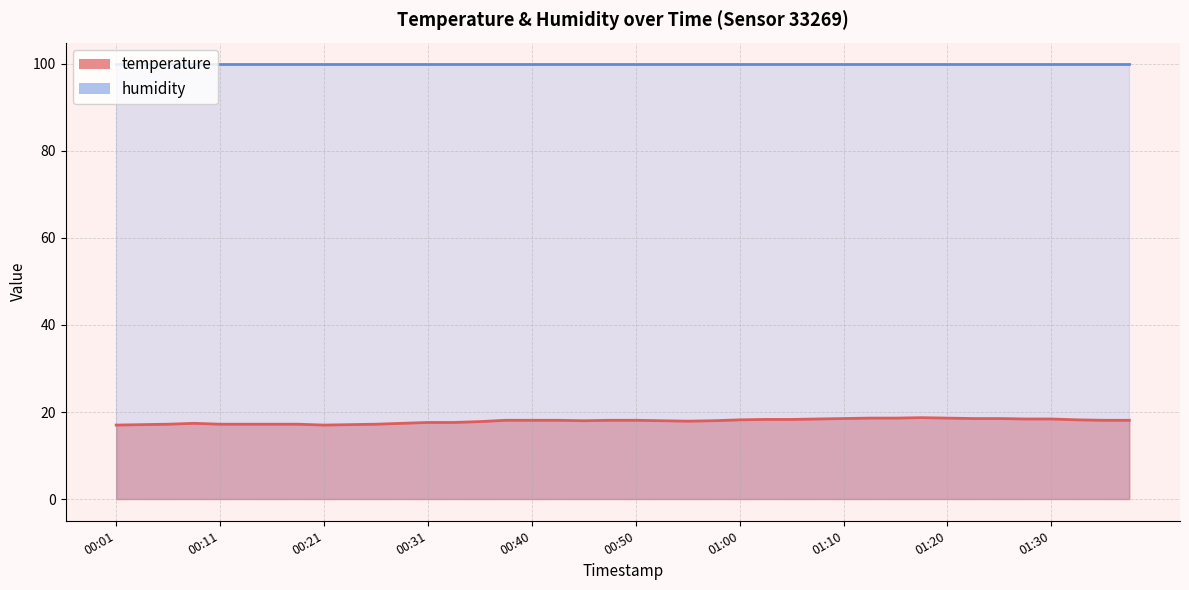

Reading left to right, extract all data points from this chart.

00:01=17.0	00:04=17.1	00:06=17.2	00:09=17.4	00:11=17.2	00:14=17.2	00:16=17.2	00:18=17.2	00:21=17.0	00:23=17.1	00:26=17.2	00:28=17.4	00:31=17.6	00:33=17.6	00:36=17.8	00:38=18.1	00:40=18.1	00:43=18.1	00:45=18.0	00:48=18.1	00:50=18.1	00:53=18.0	00:55=17.9	00:58=18.0	01:00=18.2	01:03=18.3	01:05=18.3	01:08=18.4	01:10=18.5	01:13=18.6	01:15=18.6	01:18=18.7	01:20=18.6	01:23=18.5	01:25=18.5	01:28=18.4	01:30=18.4	01:33=18.2	01:35=18.1	01:38=18.1